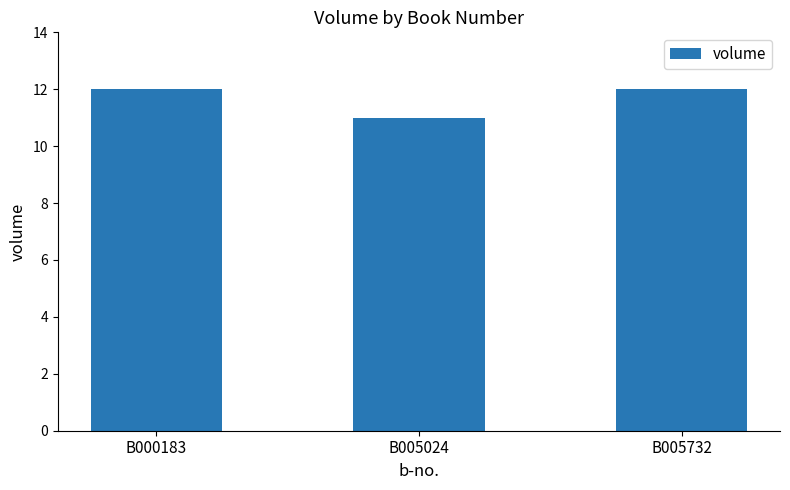

What is the value of the 3rd bar from the left?

12